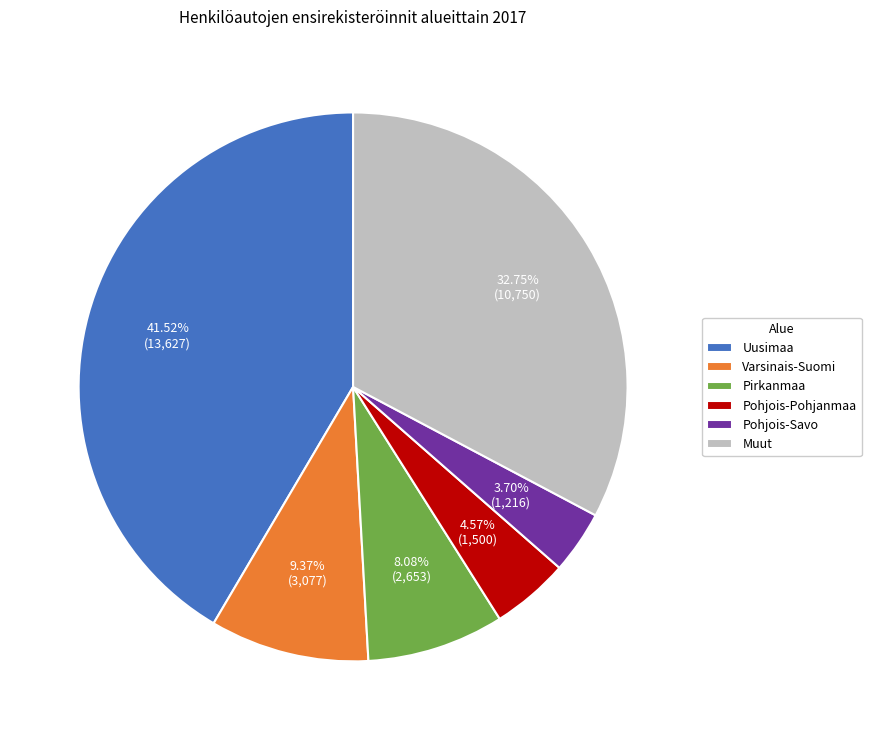

Combined, do Pohjois-Savo and Uusimaa account for over 50%?

No